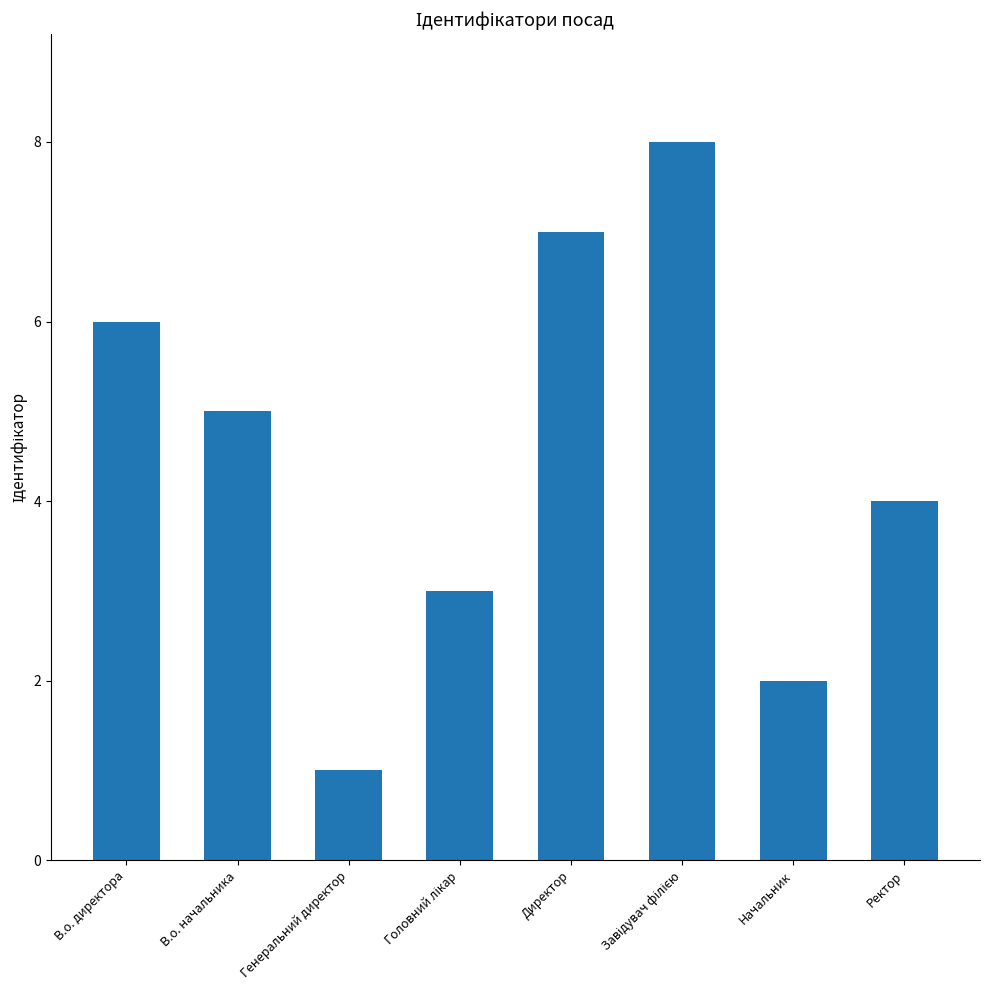

At which label is the value closest to 4?

Ректор